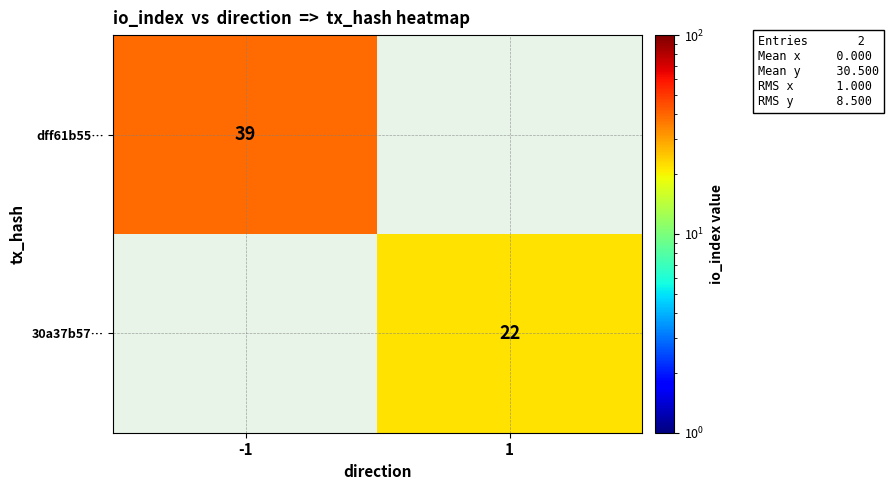

The dff61b55… series shows 39 at -1. True or false?

True